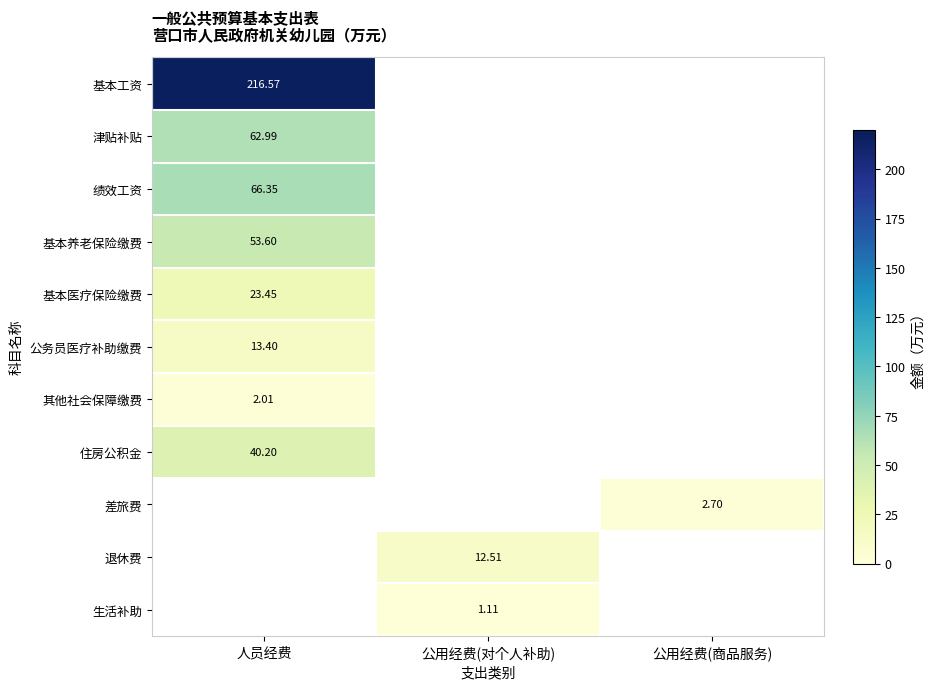

The 退休费 series shows 0.0 at 公用经费(商品服务). True or false?

True